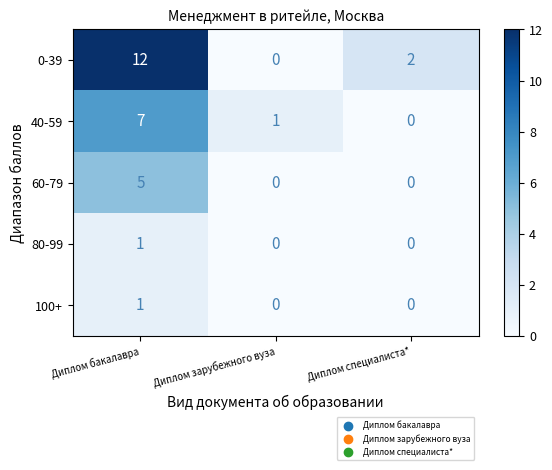

Which category has the highest value across all series?

Диплом бакалавра